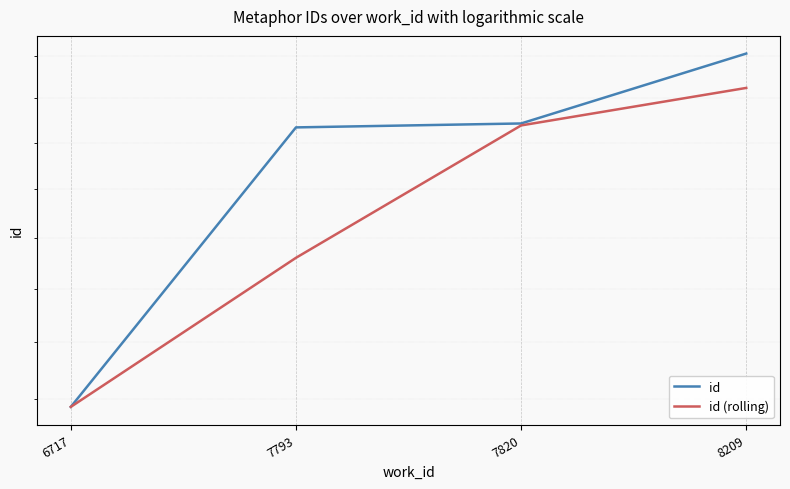

Which series changed the most between 7820 and 8209?

id